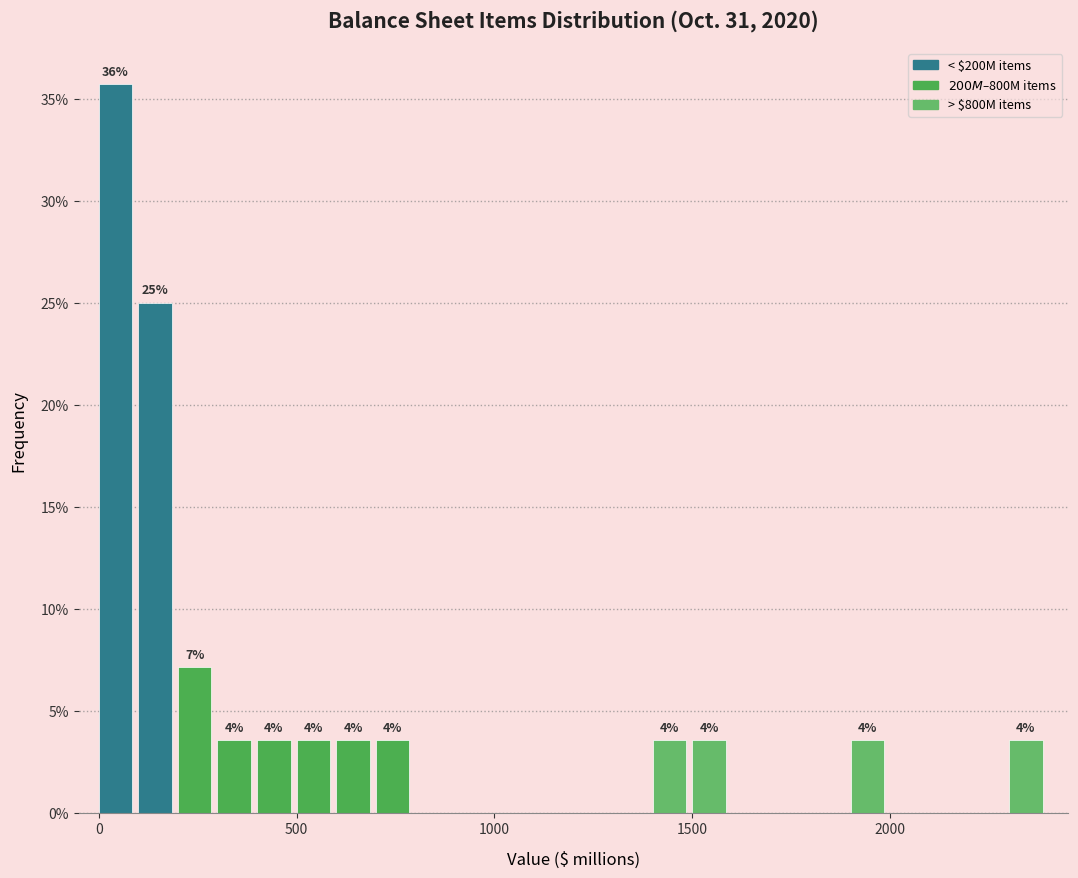

Around what value on the x-axis is the tallest bar? Give the approximate position of its centre, as read against the axis.

50